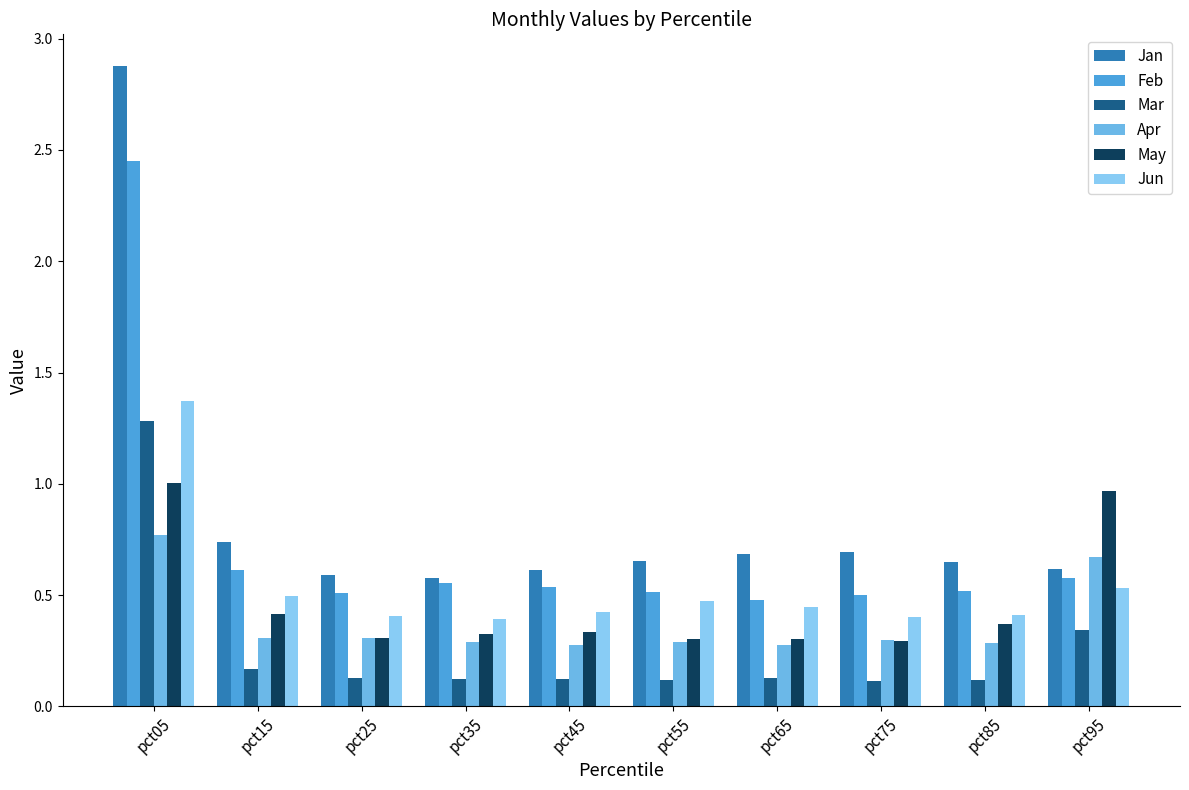

What is the spread (max minus min) of values at pct05?

2.1